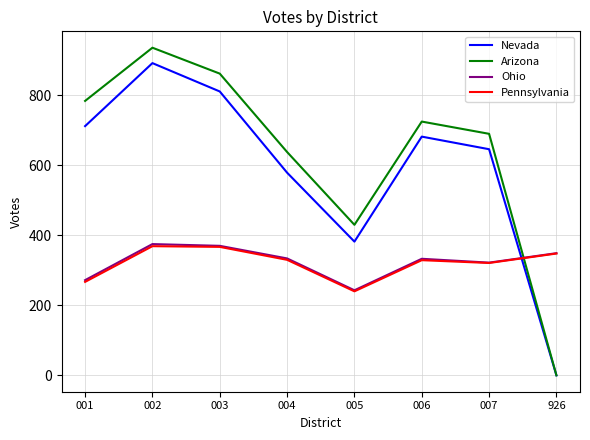

What is the difference between the Nevada values at 005 and 003?

429